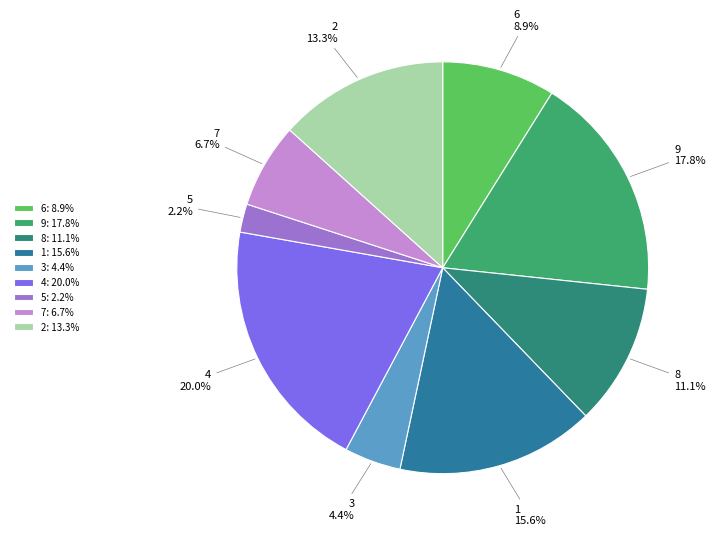

What percentage is the 4 slice, to the nearest percent?

20%